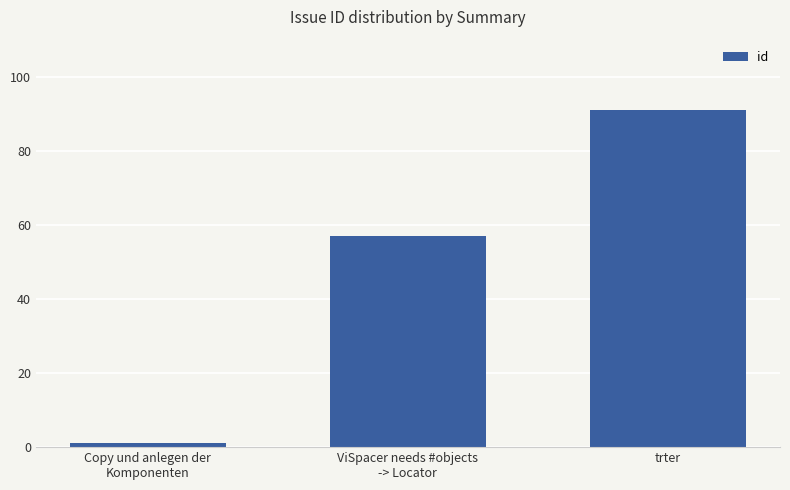

How many data points does each series have?

3